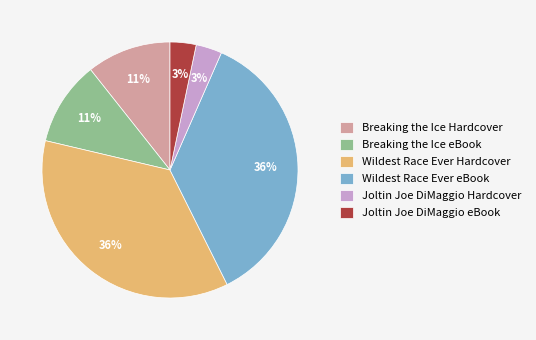

Is it true that Wildest Race Ever Hardcover is 48% of the pie?

False